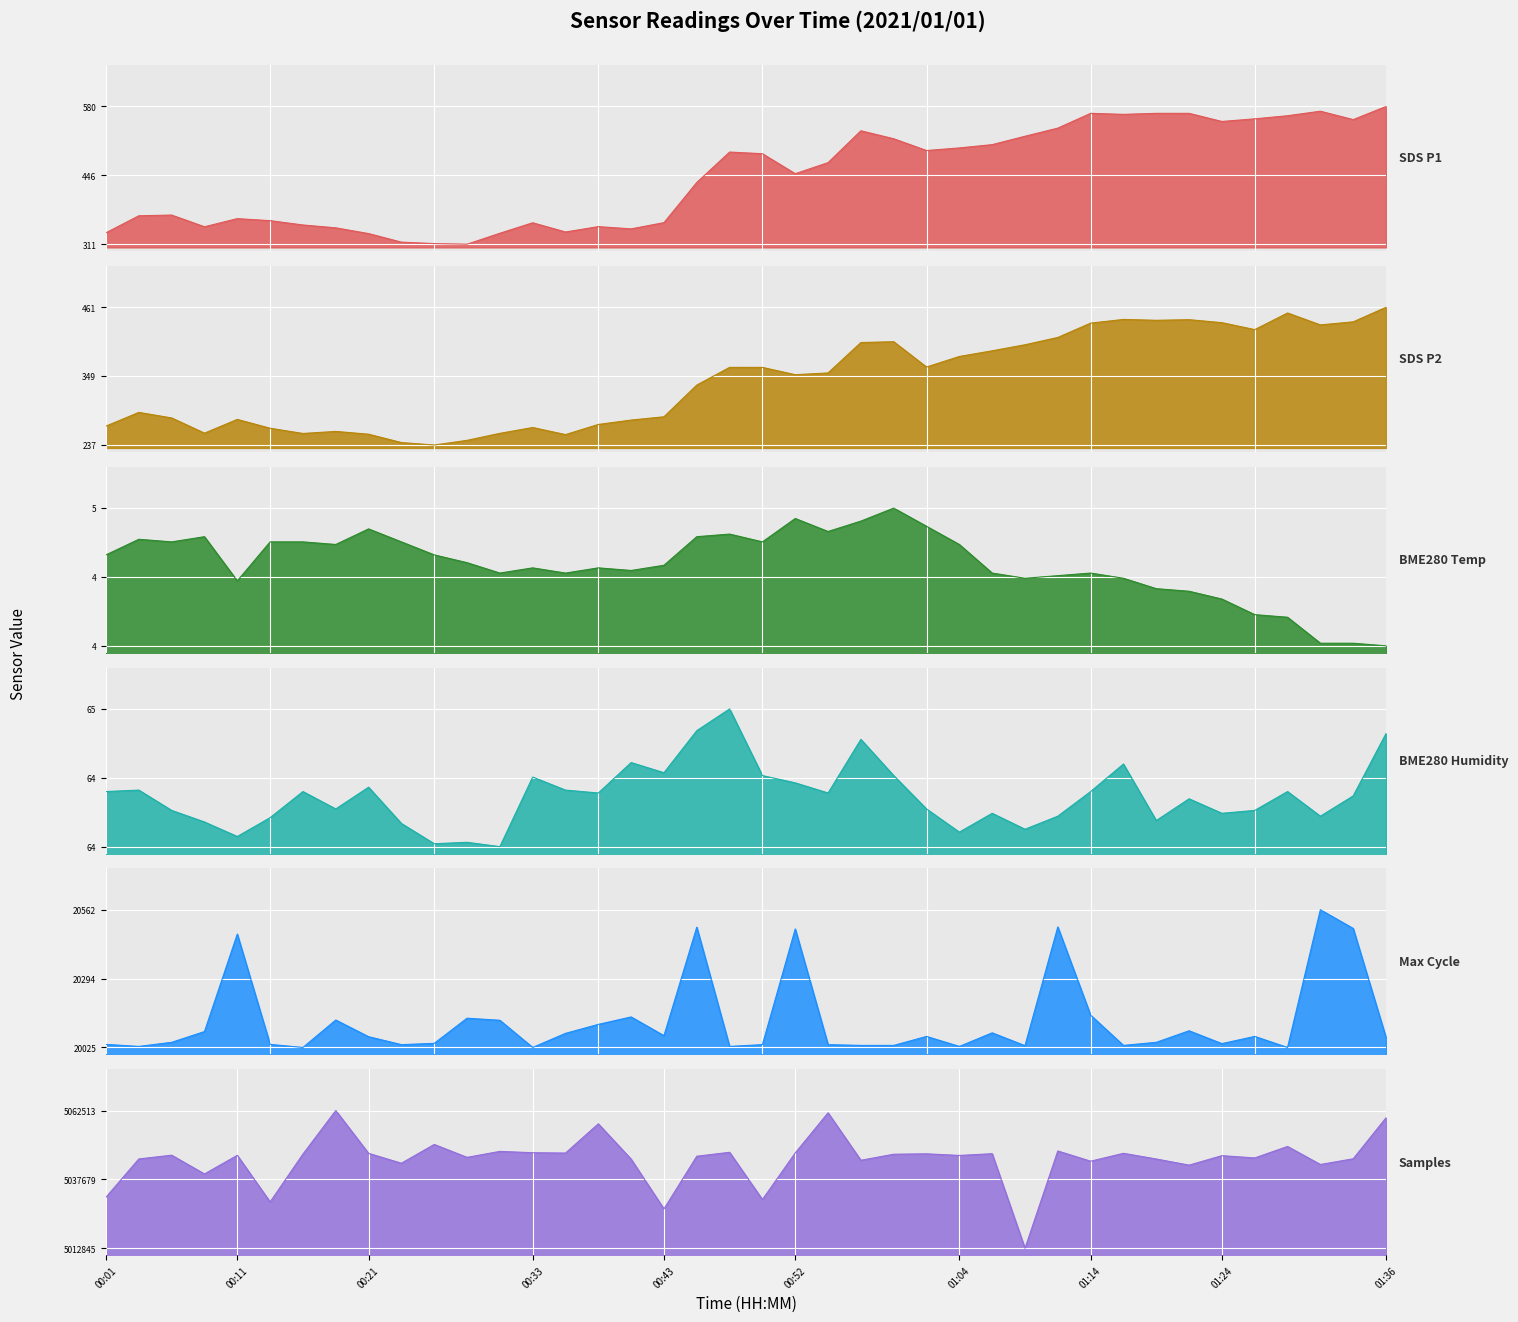

True or false: Max_cycle and SDS_P1 intersect in this chart.

False